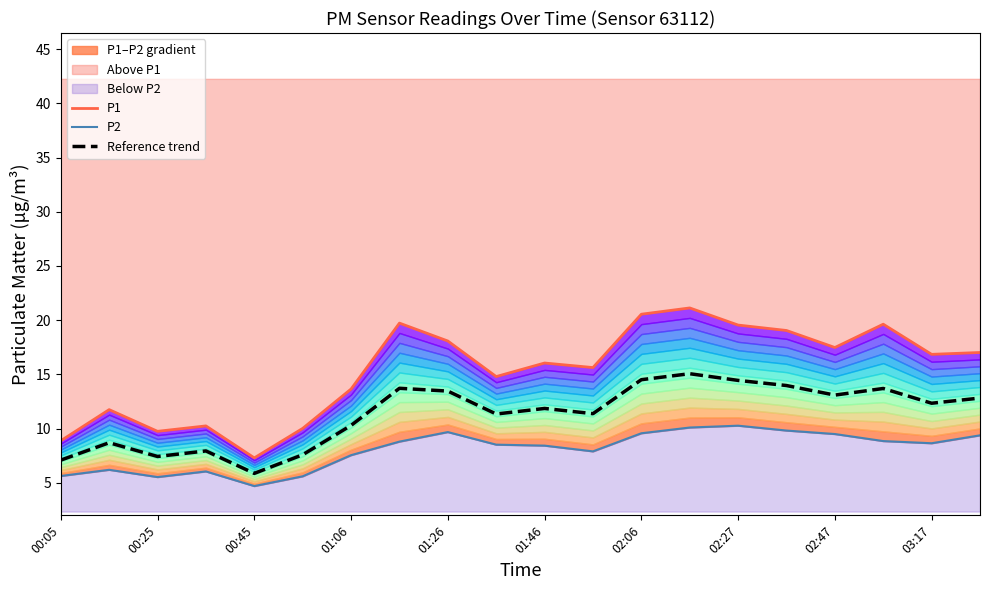

How many data points in Reference trend are above 12?

10